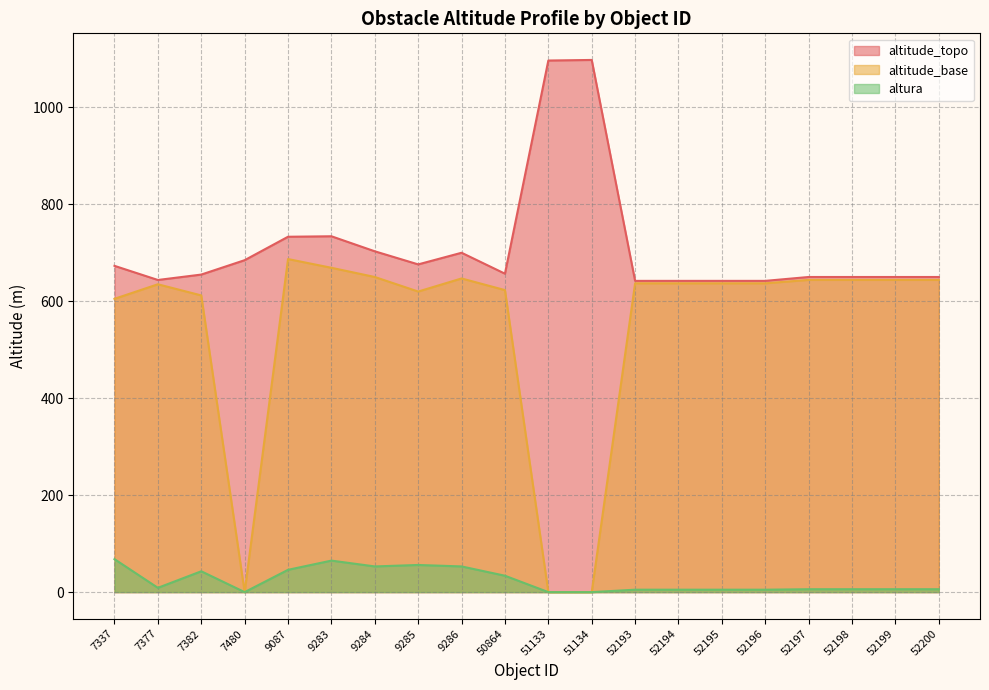

True or false: altitude_base has more than 0 interior local peaks.

True